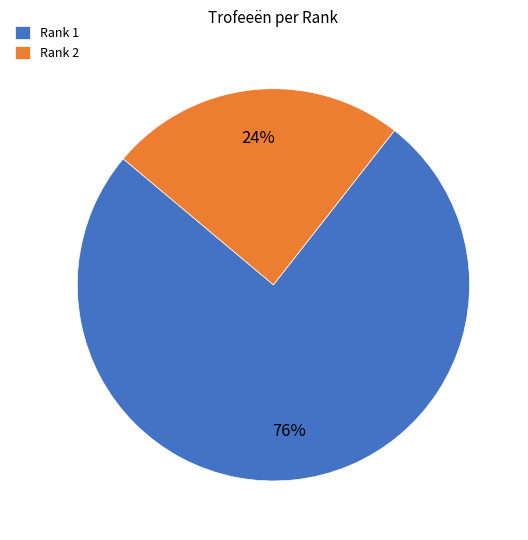

What is the smallest slice in the pie chart?

Rank 2